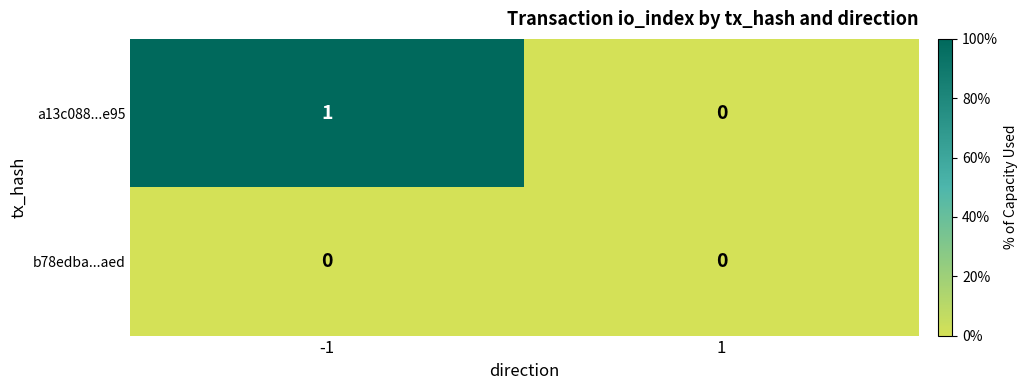

Rank the series by their maximum value, from highest to lowest.

a13c088...e95, b78edba...aed